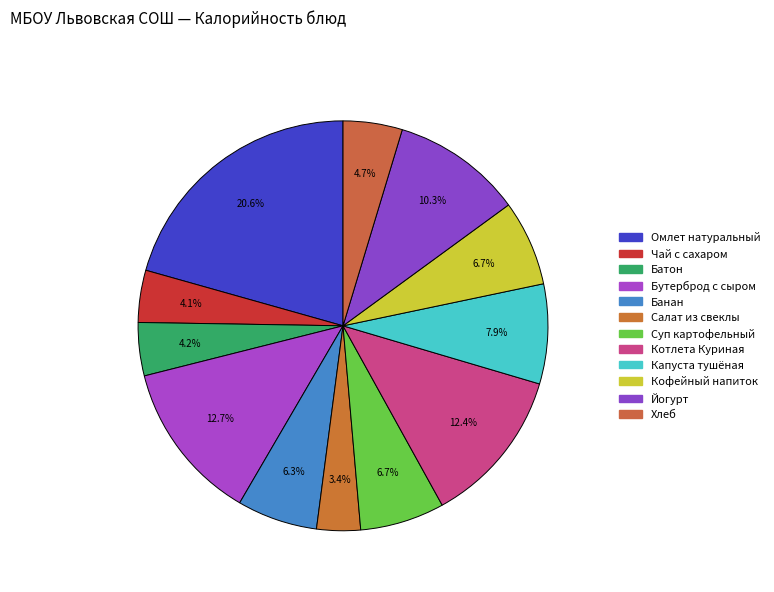

Does Суп картофельный account for over 50% of the chart?

No